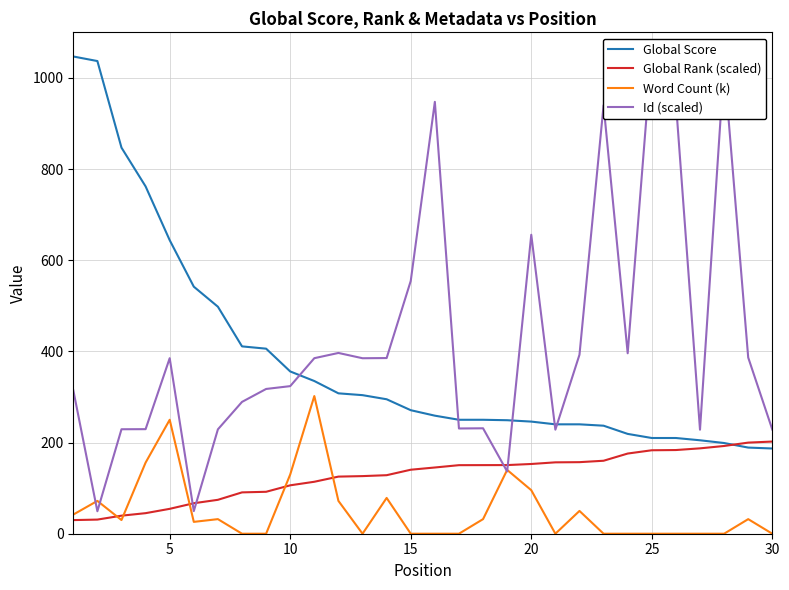

What is the maximum value shown in the chart?

1061.0